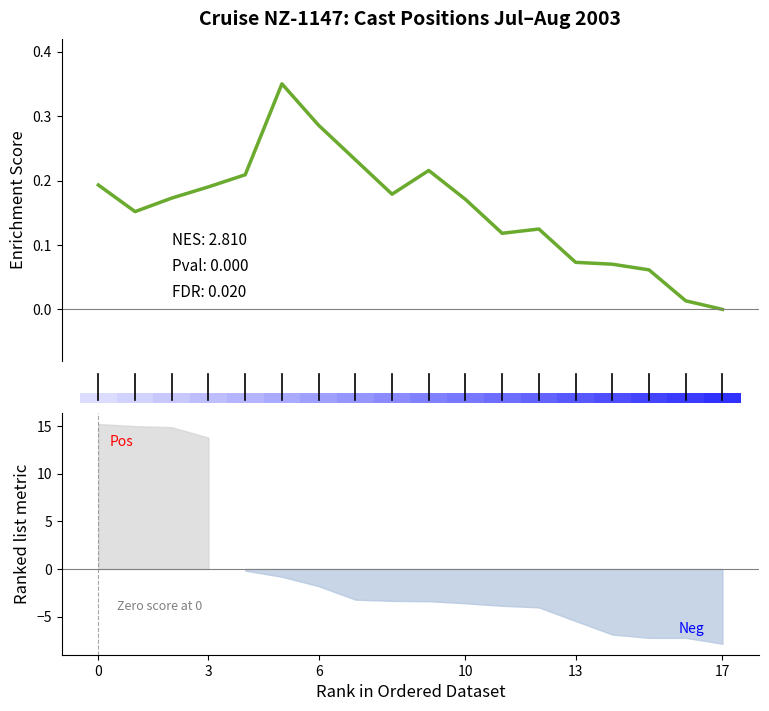

Is it true that the value at 6 is 0.0?

False